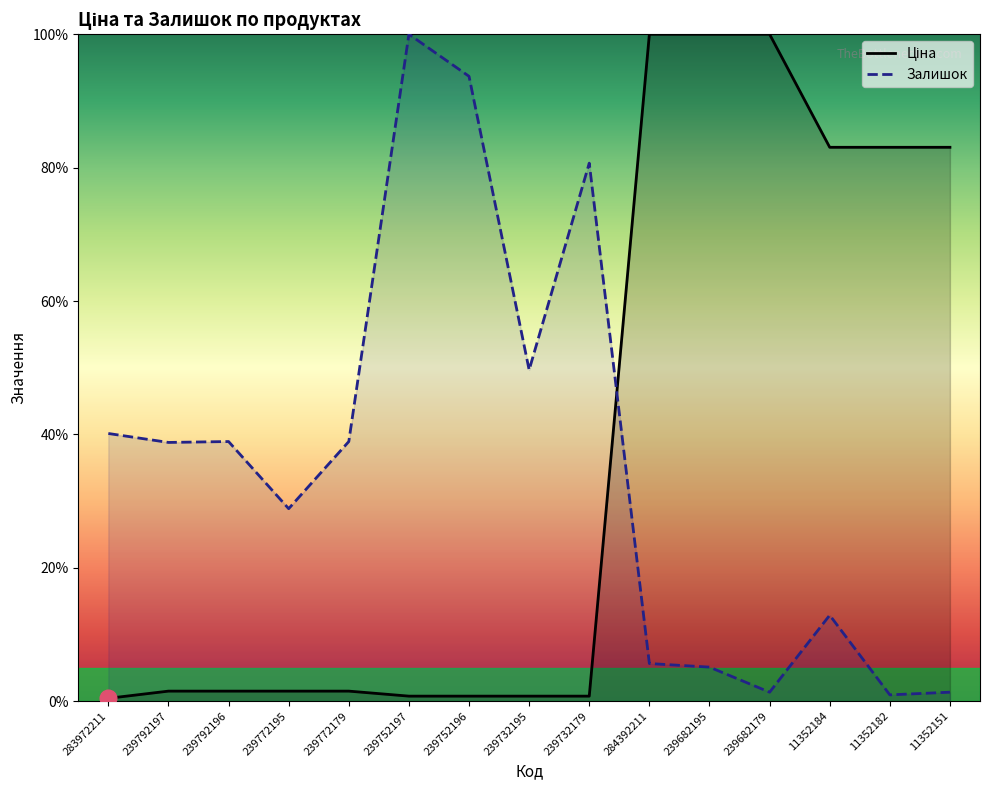

Rank the series at 284392211 from highest to lowest value.

Ціна, Залишок